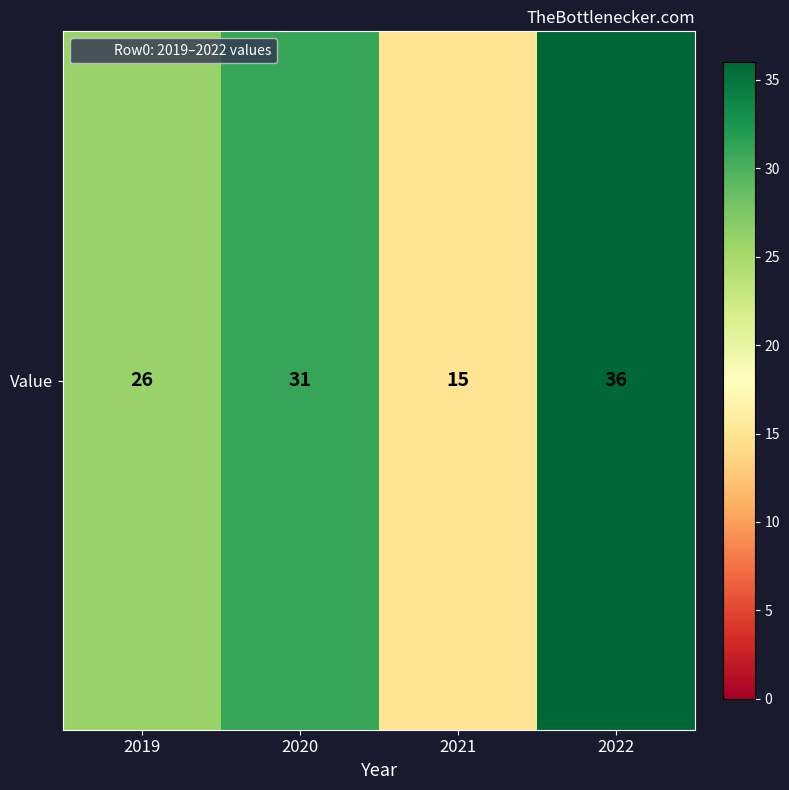

What is the ratio of the value at 2022 to the value at 2020?

1.2